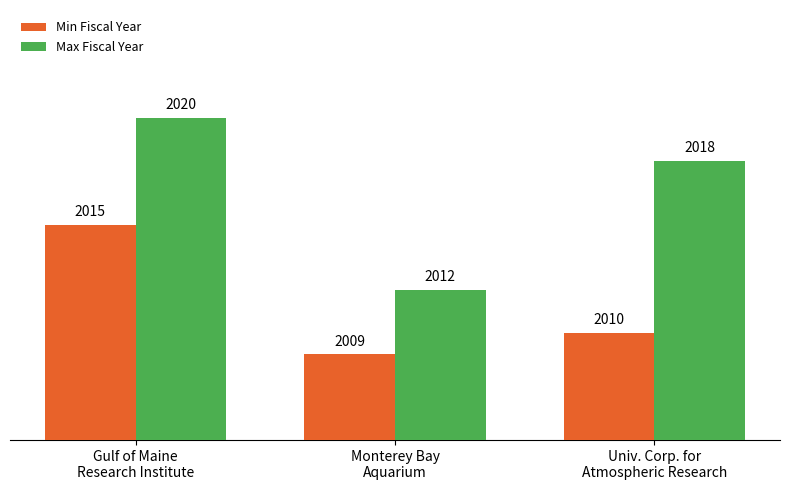

How many groups of bars are there?

3